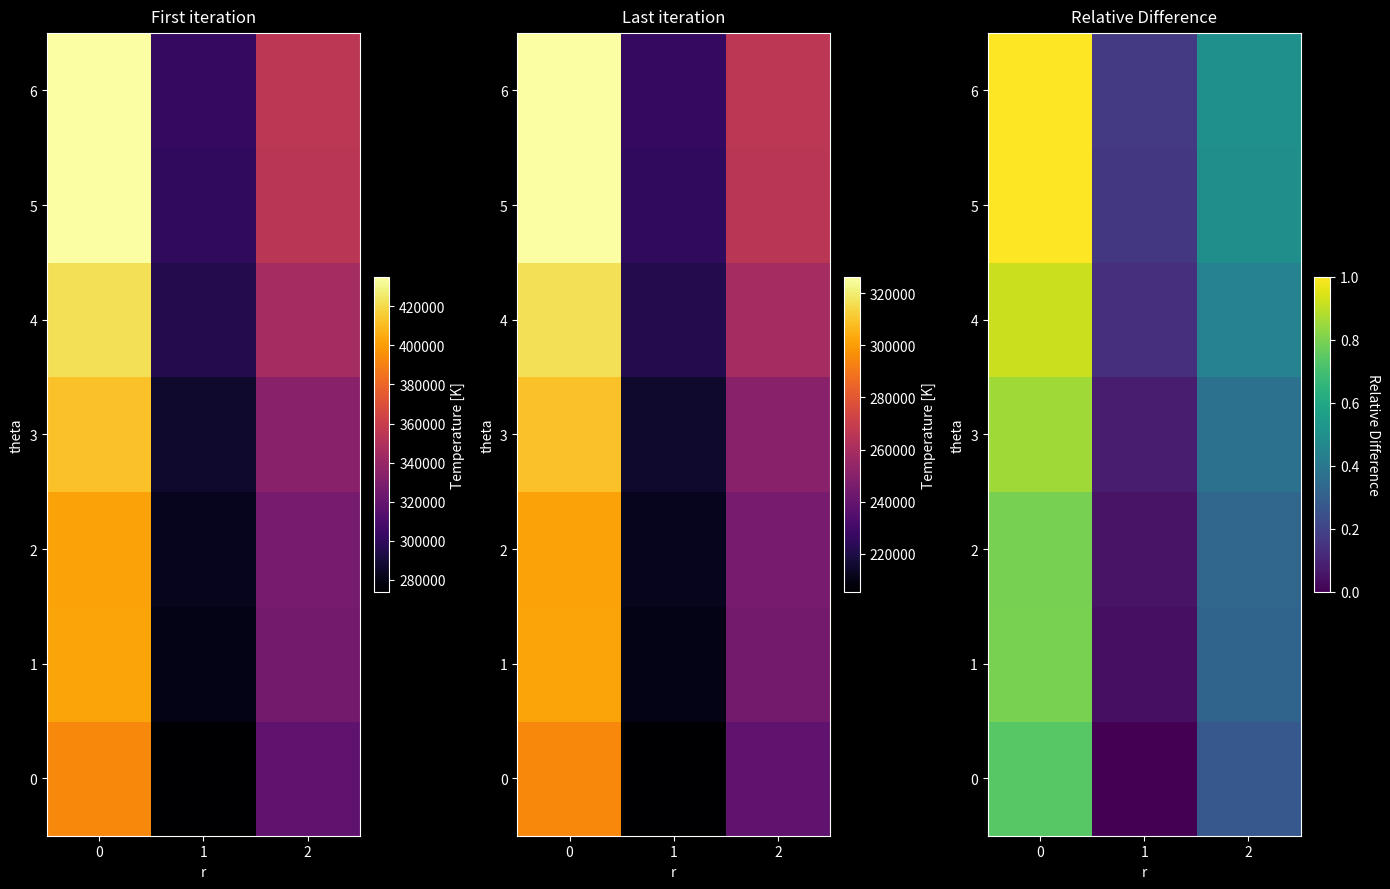

How many distinct data groups are displayed?

7